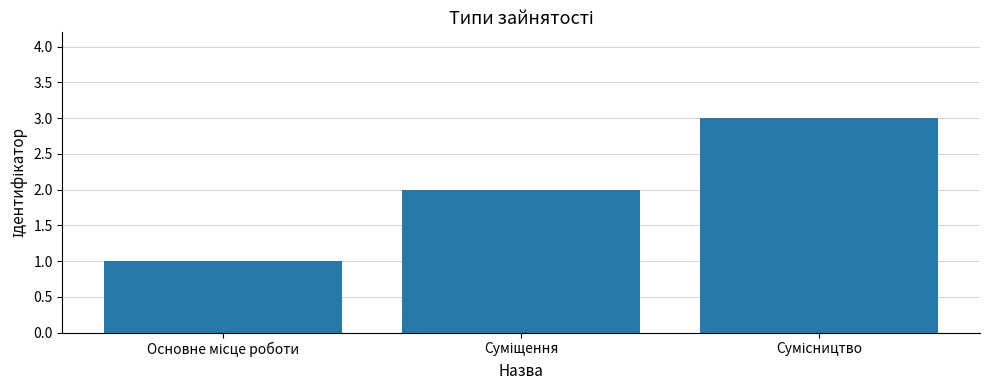

How many bars are there in total?

3